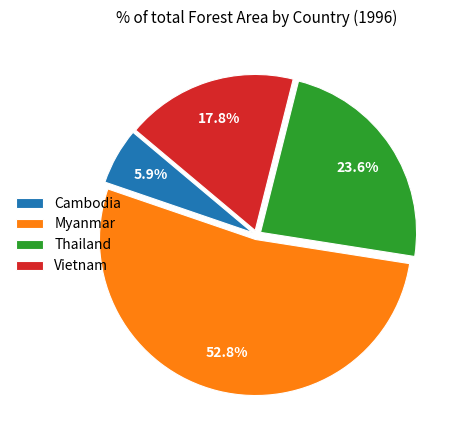

The Myanmar slice represents 53% of the pie. True or false?

True